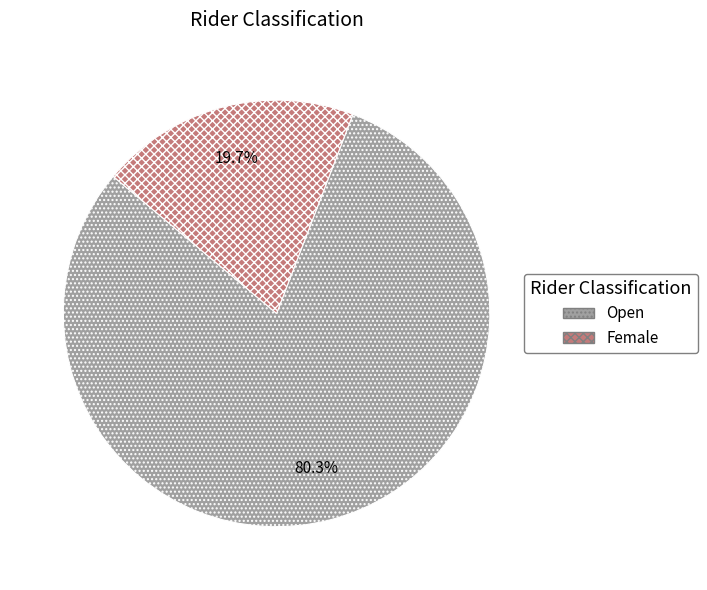

What percentage is the Female slice, to the nearest percent?

20%